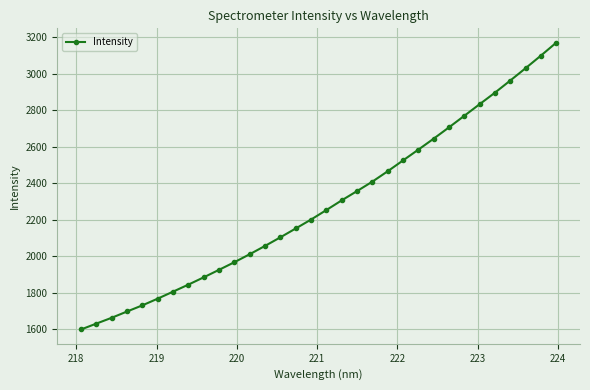

Does the chart have visible grid lines?

Yes